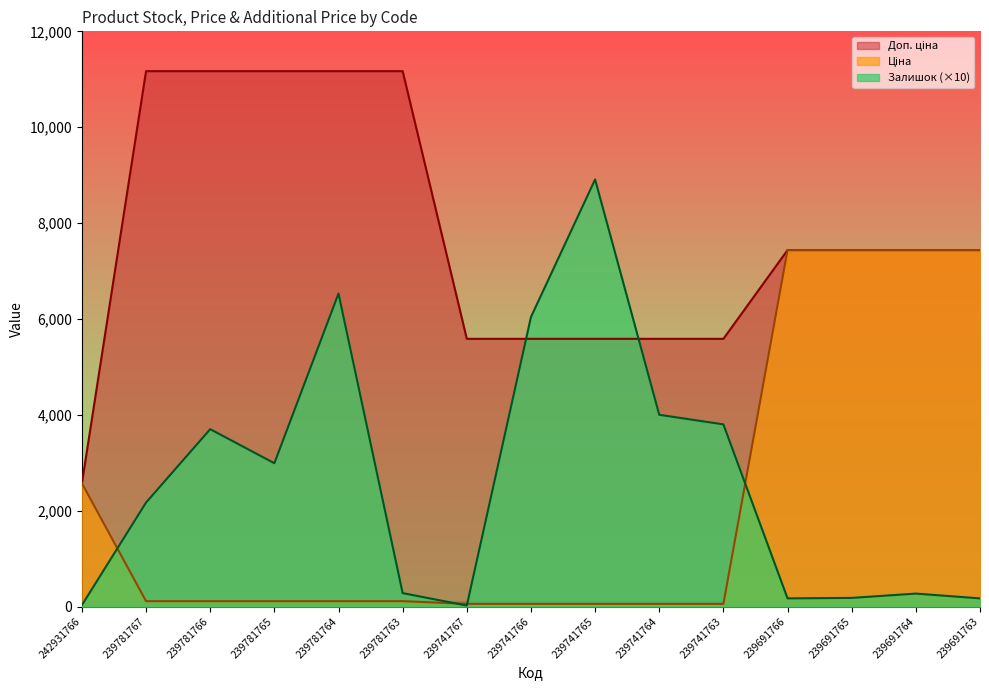

What is the approximate value of Залишок at 239781763?

280.0